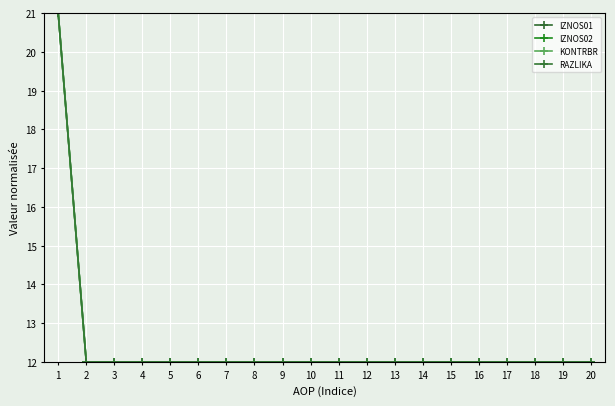

Is it true that IZNOS02 equals 19 at 4?

False